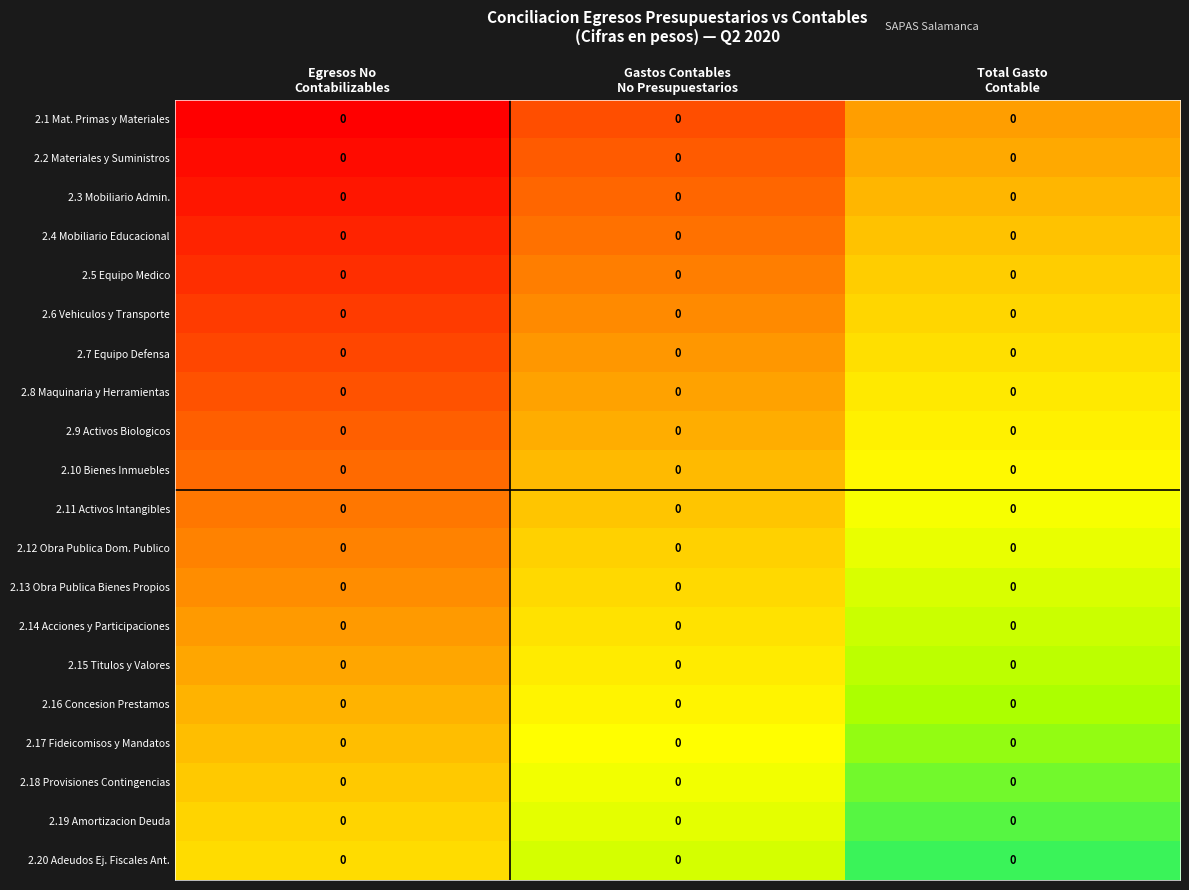

Which label corresponds to the largest value in the chart?

Total Gasto
Contable